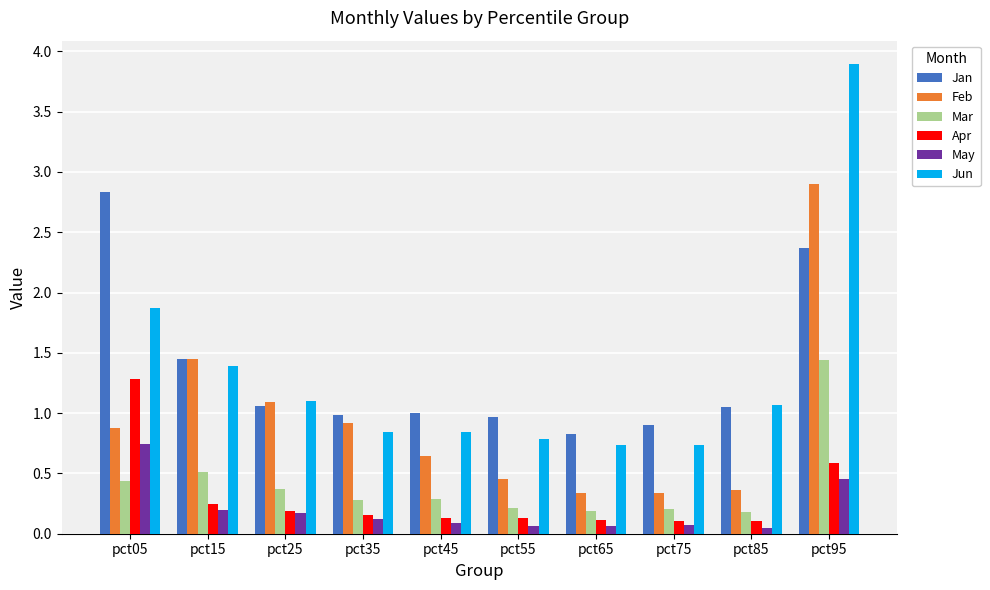

List the series in order of their peak value, highest first.

Jun, Feb, Jan, Mar, Apr, May